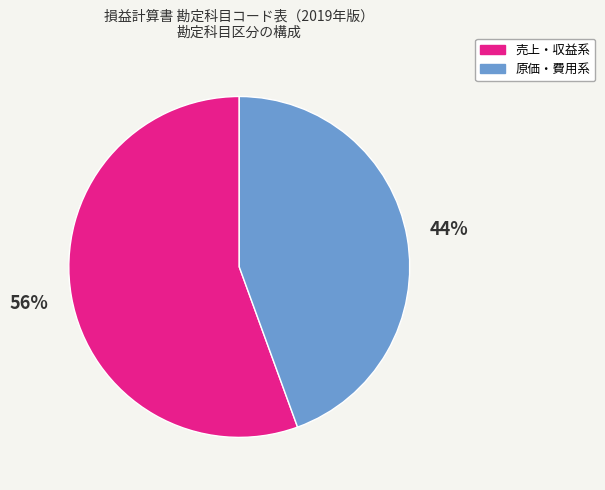

Rank the categories by value from lowest to highest.

原価・費用系, 売上・収益系